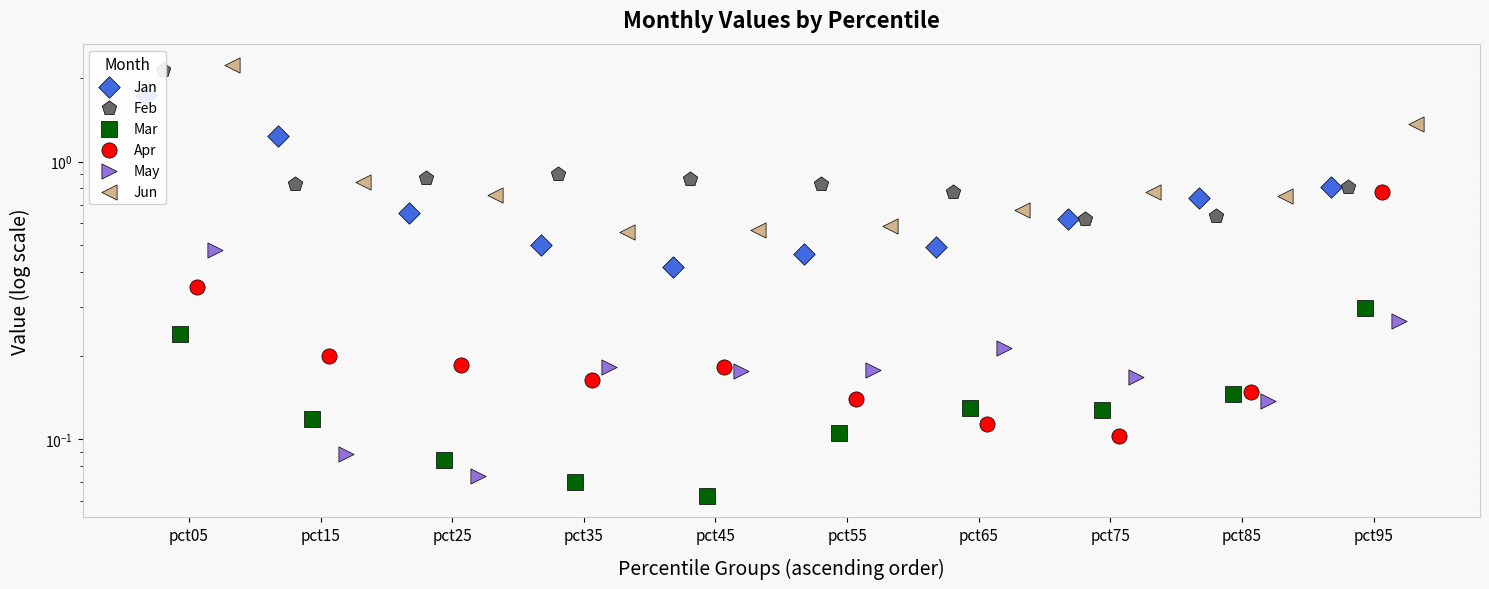

What is the total value across all series at pct15?

3.3